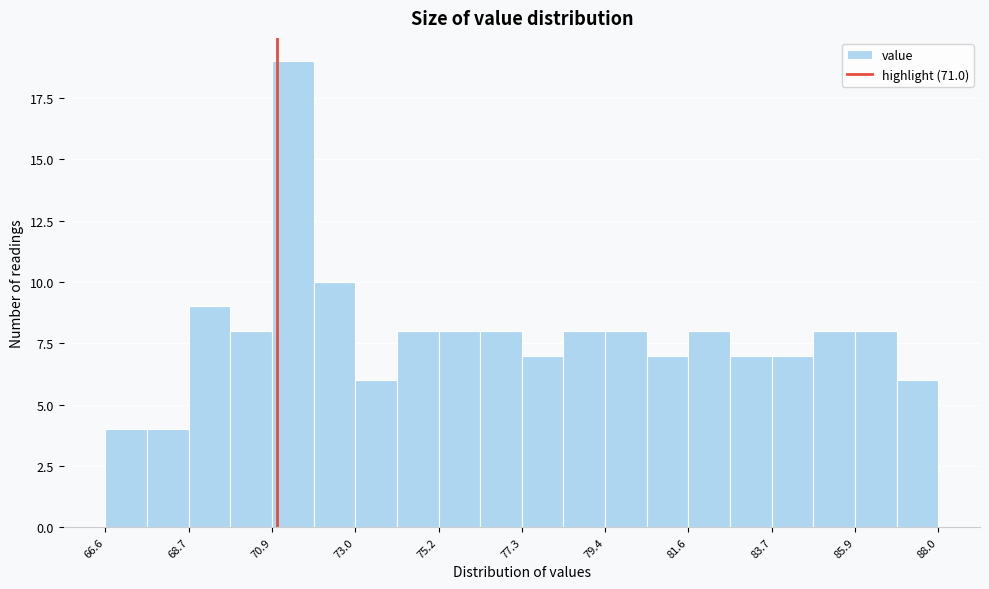

Read against the x-axis, roughly where is the centre of the tallest bar?

71.5